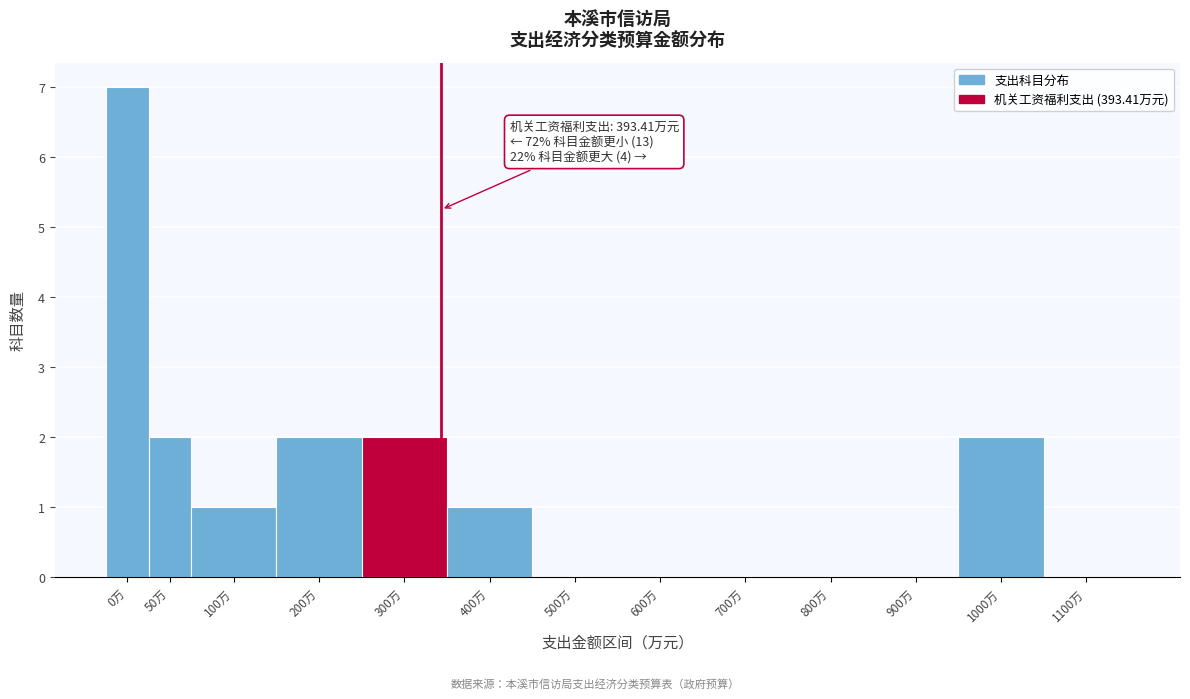

Reading right to left, what are all the values shown in this chart?

1100万=0	1000万=2	900万=0	800万=0	700万=0	600万=0	500万=0	400万=1	300万=2	200万=2	100万=1	50万=2	0万=7